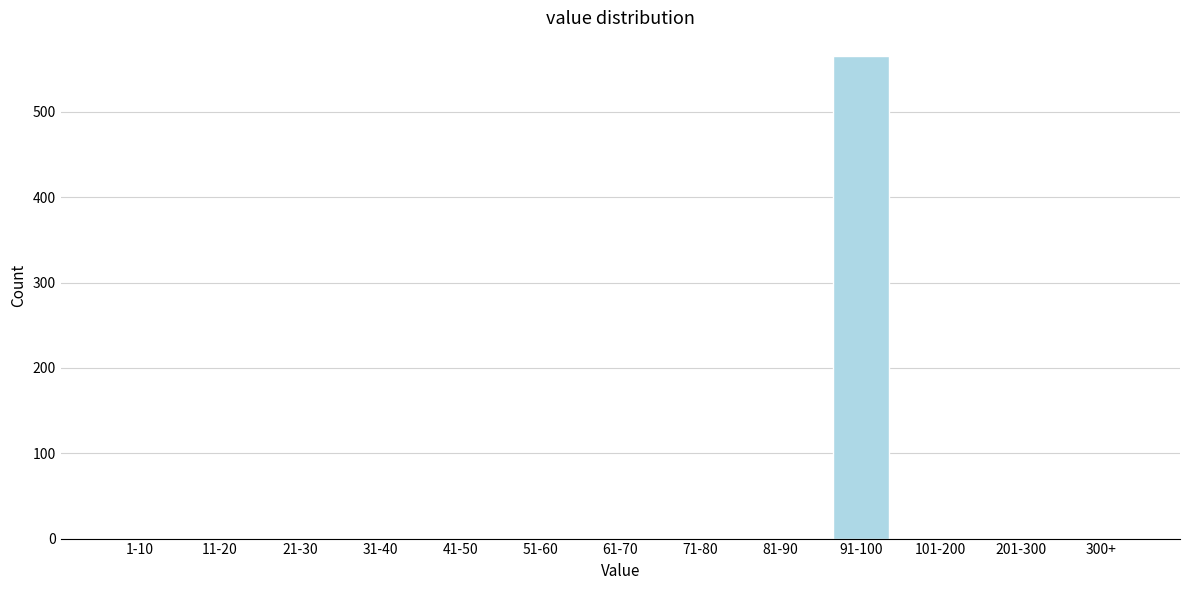

Reading right to left, transcribe all the data shown in this chart.

300+=0	201-300=0	101-200=0	91-100=565	81-90=0	71-80=0	61-70=0	51-60=0	41-50=0	31-40=0	21-30=0	11-20=0	1-10=0